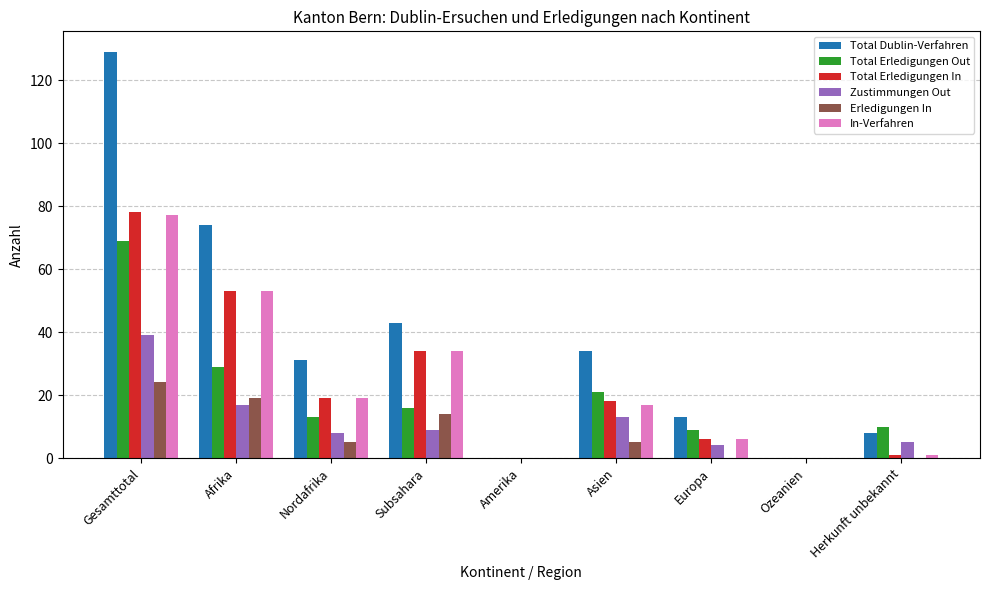

Reading left to right, extract all data points from this chart.

Total Dublin-Verfahren: Gesamttotal=129	Afrika=74	Nordafrika=31	Subsahara=43	Amerika=0	Asien=34	Europa=13	Ozeanien=0	Herkunft unbekannt=8
Total Erledigungen Out: Gesamttotal=69	Afrika=29	Nordafrika=13	Subsahara=16	Amerika=0	Asien=21	Europa=9	Ozeanien=0	Herkunft unbekannt=10
Total Erledigungen In: Gesamttotal=78	Afrika=53	Nordafrika=19	Subsahara=34	Amerika=0	Asien=18	Europa=6	Ozeanien=0	Herkunft unbekannt=1
Zustimmungen Out: Gesamttotal=39	Afrika=17	Nordafrika=8	Subsahara=9	Amerika=0	Asien=13	Europa=4	Ozeanien=0	Herkunft unbekannt=5
Erledigungen In: Gesamttotal=24	Afrika=19	Nordafrika=5	Subsahara=14	Amerika=0	Asien=5	Europa=0	Ozeanien=0	Herkunft unbekannt=0
In-Verfahren: Gesamttotal=77	Afrika=53	Nordafrika=19	Subsahara=34	Amerika=0	Asien=17	Europa=6	Ozeanien=0	Herkunft unbekannt=1